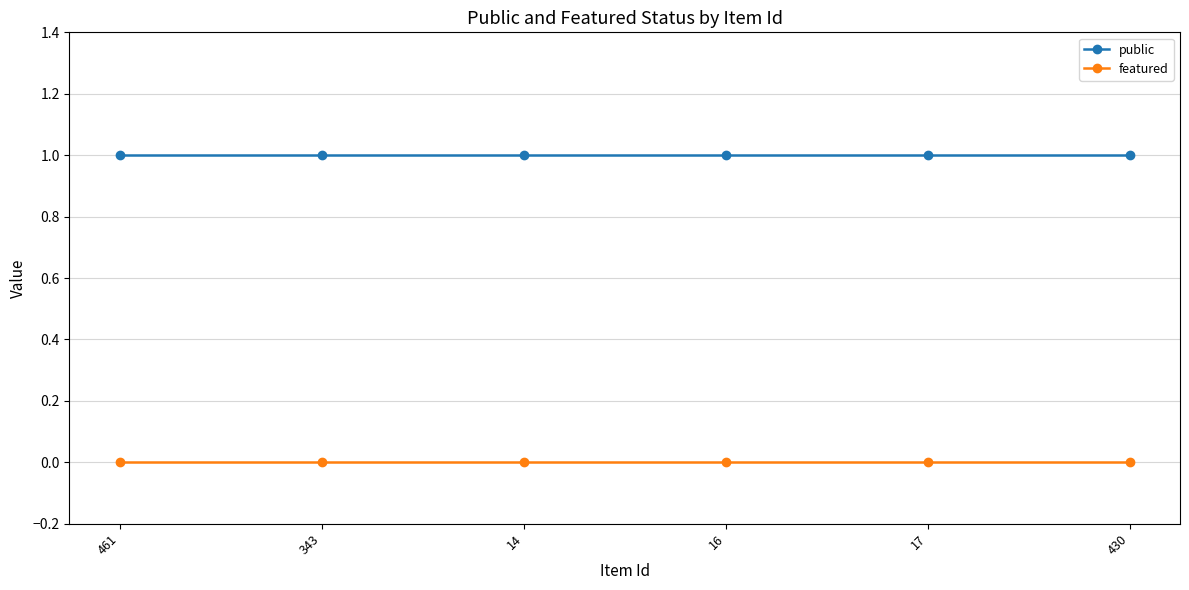

What is the maximum value for public?

1